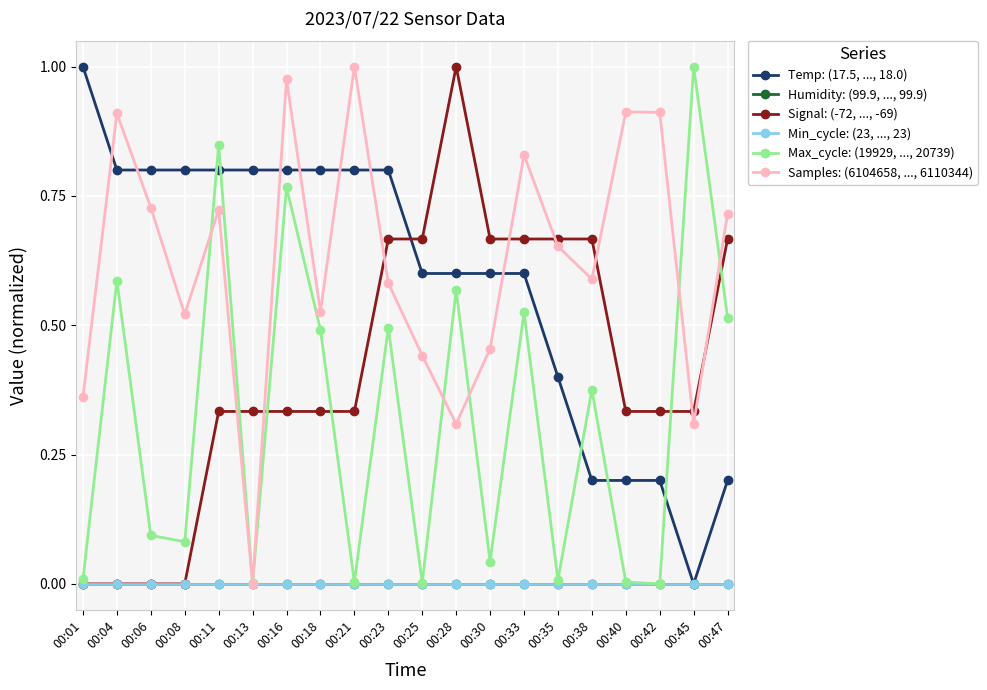

Reading left to right, transcribe all the data shown in this chart.

Temp: (17.5, ..., 18.0): 1.0	0.8	0.8	0.8	0.8	0.8	0.8	0.8	0.8	0.8	0.6	0.6	0.6	0.6	0.4	0.2	0.2	0.2	0.0	0.2
Humidity: (99.9, ..., 99.9): 0.0	0.0	0.0	0.0	0.0	0.0	0.0	0.0	0.0	0.0	0.0	0.0	0.0	0.0	0.0	0.0	0.0	0.0	0.0	0.0
Signal: (-72, ..., -69): 0.0	0.0	0.0	0.0	0.3	0.3	0.3	0.3	0.3	0.7	0.7	1.0	0.7	0.7	0.7	0.7	0.3	0.3	0.3	0.7
Min_cycle: (23, ..., 23): 0.0	0.0	0.0	0.0	0.0	0.0	0.0	0.0	0.0	0.0	0.0	0.0	0.0	0.0	0.0	0.0	0.0	0.0	0.0	0.0
Max_cycle: (19929, ..., 20739): 0.0	0.6	0.1	0.1	0.8	0.0	0.8	0.5	0.0	0.5	0.0	0.6	0.0	0.5	0.0	0.4	0.0	0.0	1.0	0.5
Samples: (6104658, ..., 6110344): 0.4	0.9	0.7	0.5	0.7	0.0	1.0	0.5	1.0	0.6	0.4	0.3	0.5	0.8	0.7	0.6	0.9	0.9	0.3	0.7